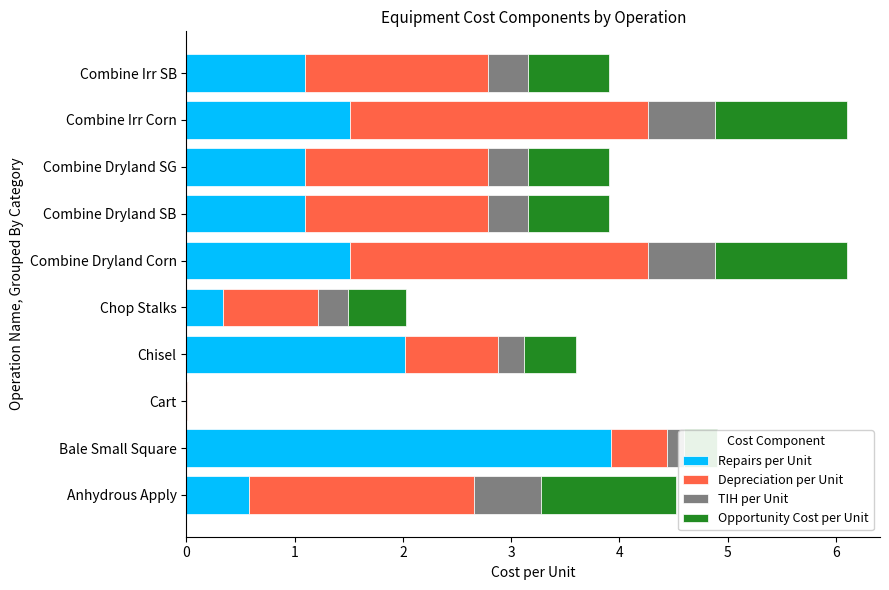

Is it true that Repairs per Unit equals 1.0 at Anhydrous Apply?

False